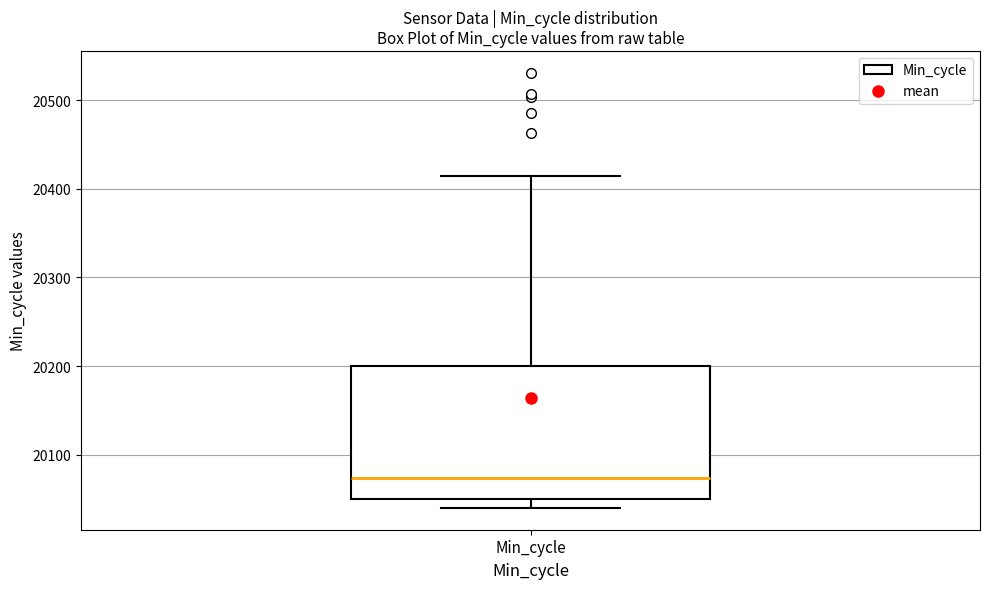

Where does the upper whisker of the box for Min_cycle end on the y-axis? The values are not printed on the chart, so give them approximately, as read against the axis.

20410